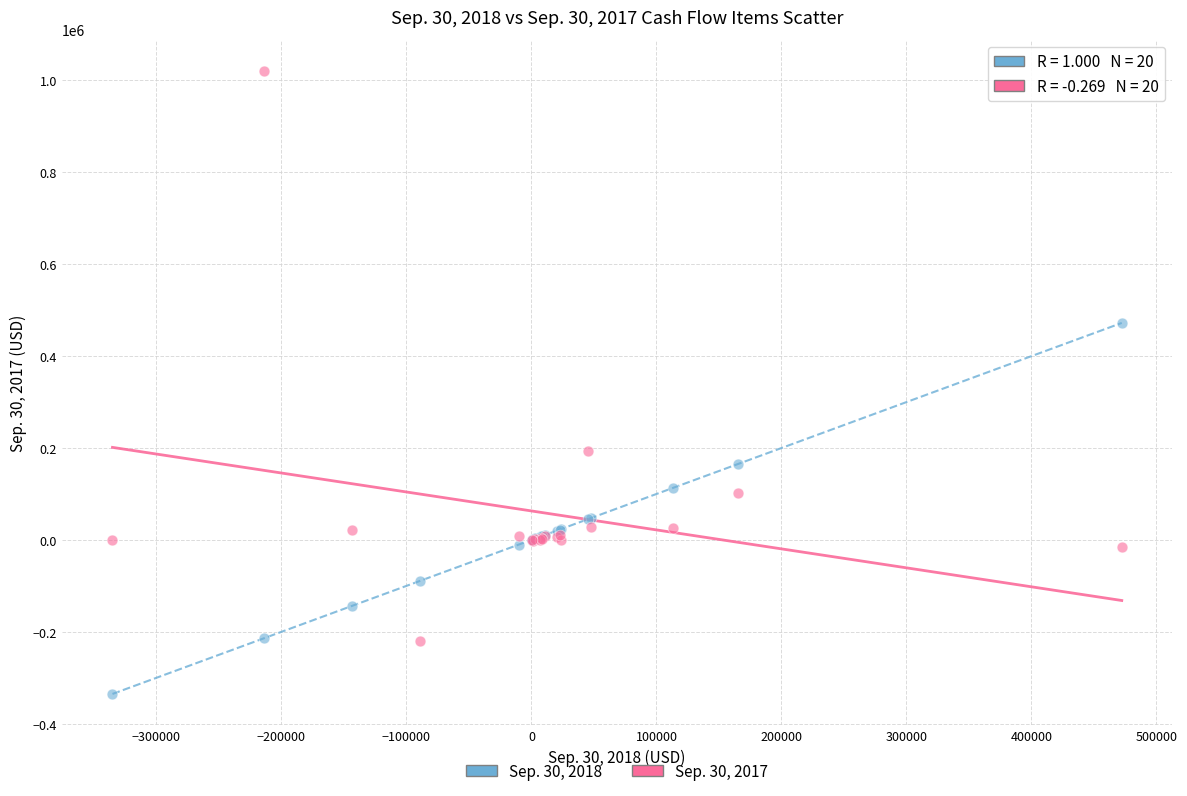

What are all the series names shown in the legend?

Sep. 30, 2018, Sep. 30, 2017